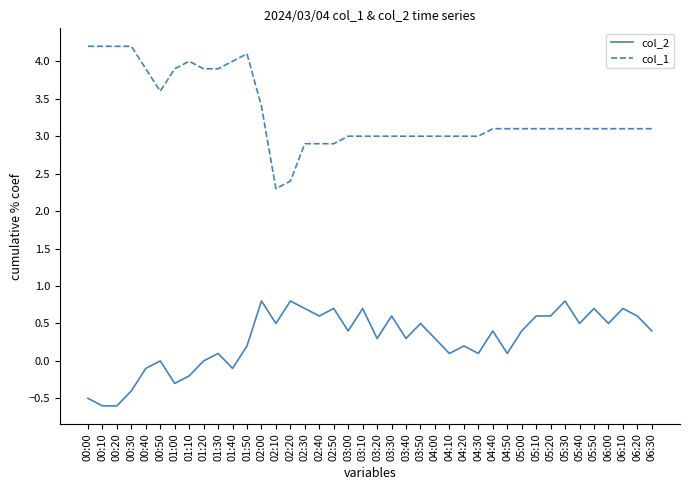

What position from the left is 01:30?

10